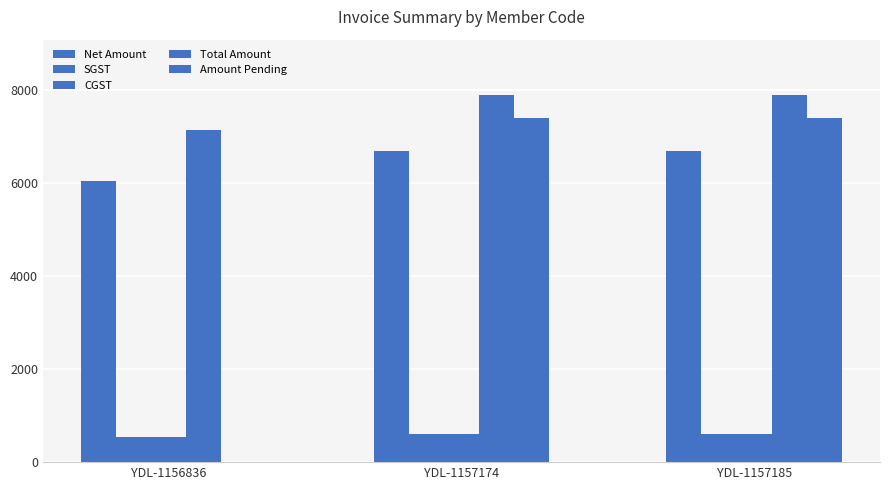

Which label corresponds to the largest value in the chart?

YDL-1157174